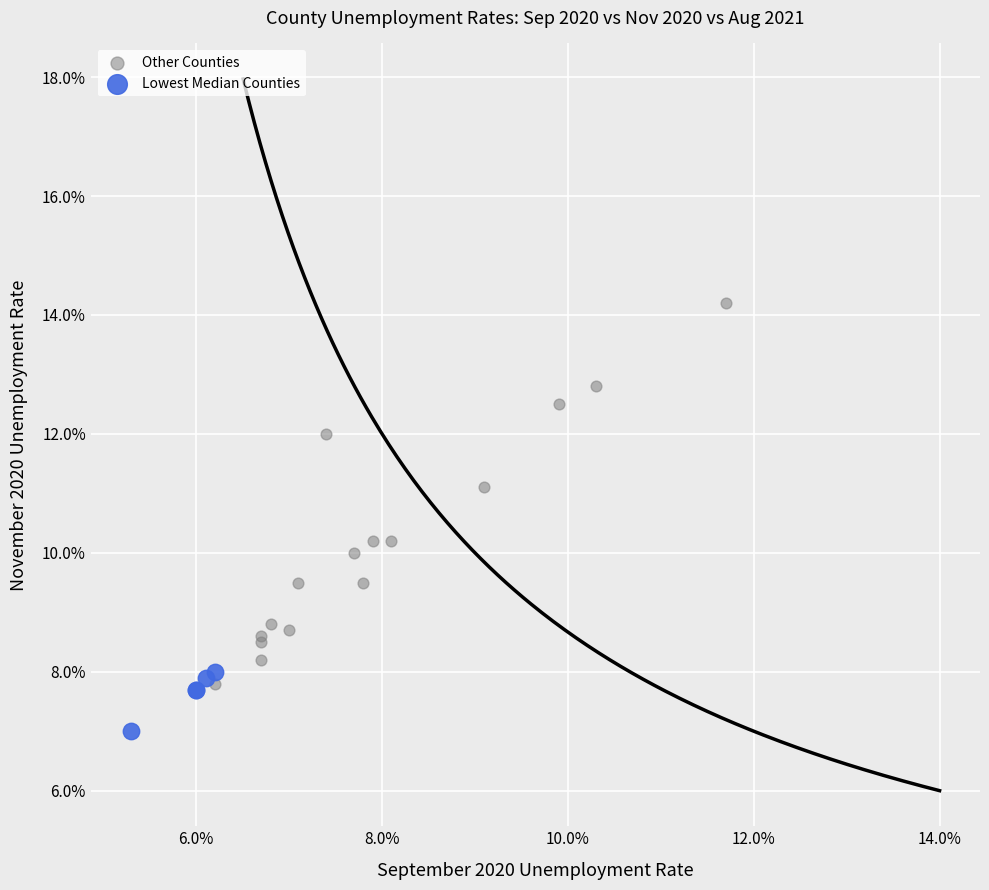

What are all the series names shown in the legend?

Other Counties, Lowest Median Counties